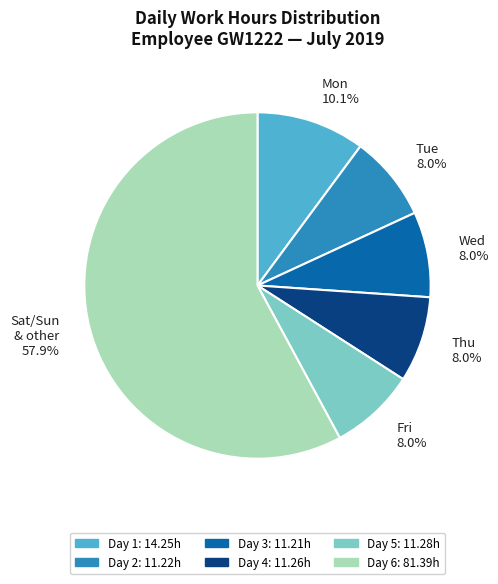

Between Day 5: 11.28h and Day 1: 14.25h, which is larger?

Day 1: 14.25h